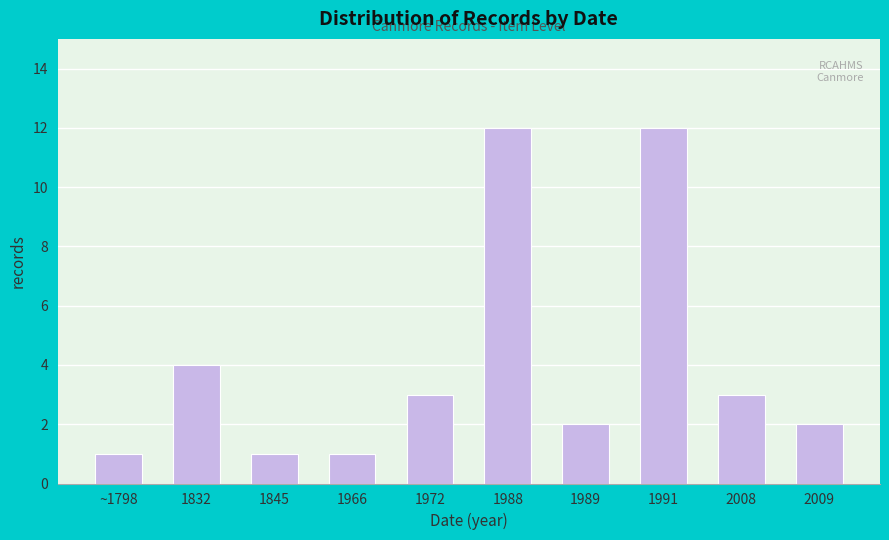

Reading left to right, extract all data points from this chart.

~1798=1	1832=4	1845=1	1966=1	1972=3	1988=12	1989=2	1991=12	2008=3	2009=2